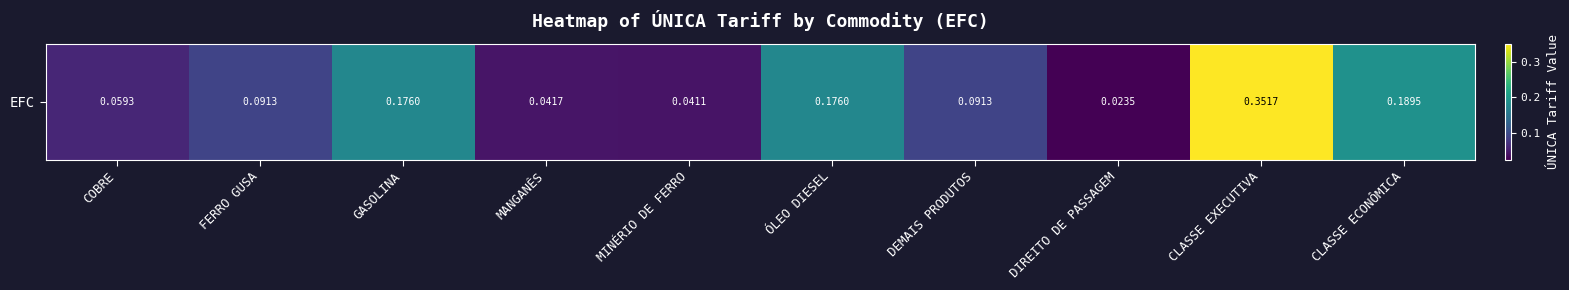

Which has a higher value, DEMAIS PRODUTOS or ÓLEO DIESEL?

ÓLEO DIESEL